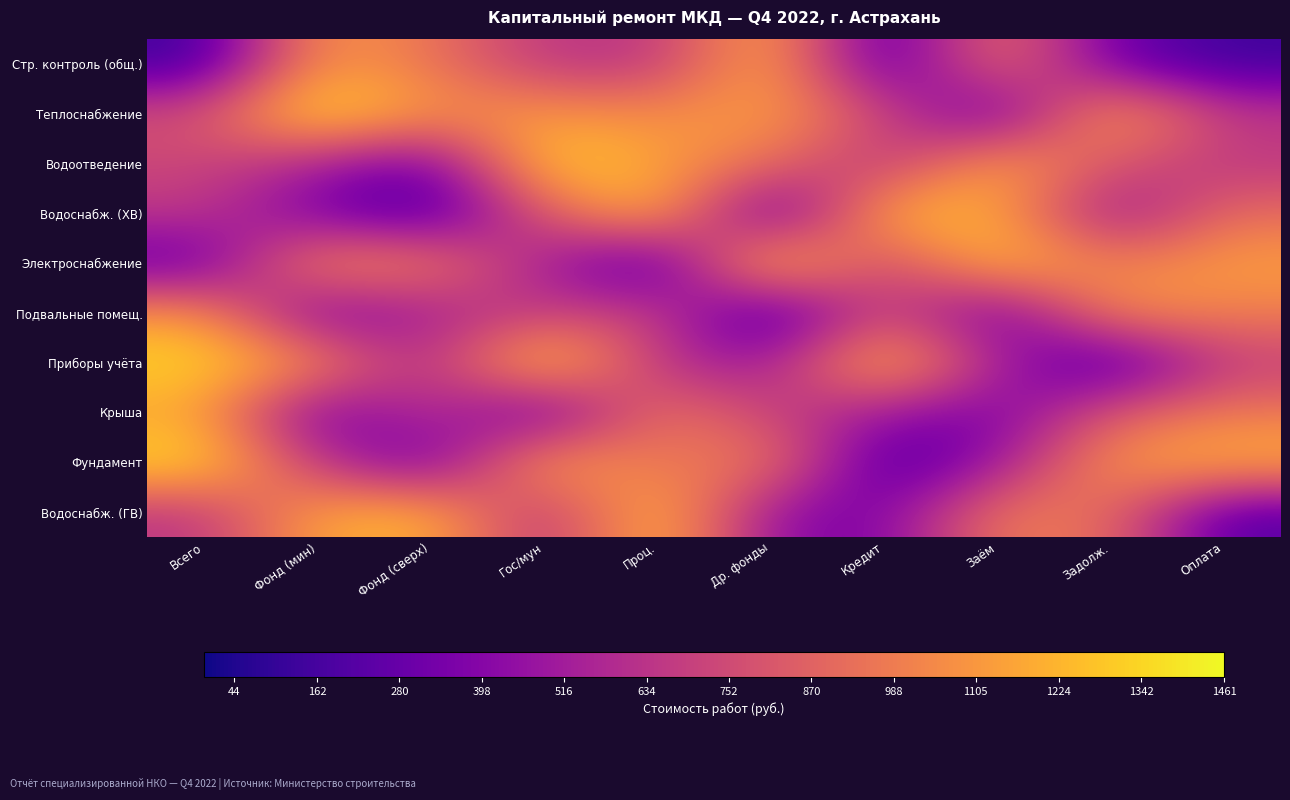

Reading left to right, extract all data points from this chart.

Стр. контроль (общ.): Всего=130	Фонд (мин)=1130	Фонд (сверх)=956	Гос/мун=641	Проц.=632	Др. фонды=1254	Кредит=125	Заём=1018	Задолж.=294	Оплата=137
Теплоснабжение: Всего=769	Фонд (мин)=1425	Фонд (сверх)=1074	Гос/мун=1112	Проц.=1048	Др. фонды=1148	Кредит=749	Заём=187	Задолж.=1226	Оплата=658
Водоотведение: Всего=731	Фонд (мин)=541	Фонд (сверх)=266	Гос/мун=1354	Проц.=1141	Др. фонды=940	Кредит=587	Заём=1202	Задолж.=796	Оплата=647
Водоснабж. (ХВ): Всего=658	Фонд (мин)=331	Фонд (сверх)=134	Гос/мун=810	Проц.=1297	Др. фонды=93	Кредит=1253	Заём=1209	Задолж.=404	Оплата=922
Электроснабжение: Всего=241	Фонд (мин)=1107	Фонд (сверх)=1023	Гос/мун=517	Проц.=99	Др. фонды=1418	Кредит=651	Заём=1304	Задолж.=990	Оплата=1137
Подвальные помещ.: Всего=1110	Фонд (мин)=284	Фонд (сверх)=531	Гос/мун=681	Проц.=727	Др. фонды=63	Кредит=798	Заём=225	Задолж.=1086	Оплата=997
Приборы учёта: Всего=1347	Фонд (мин)=1088	Фонд (сверх)=535	Гос/мун=1413	Проц.=600	Др. фонды=476	Кредит=1322	Заём=541	Задолж.=111	Оплата=686
Крыша: Всего=1162	Фонд (мин)=276	Фонд (сверх)=676	Гос/мун=189	Проц.=1002	Др. фонды=695	Кредит=482	Заём=331	Задолж.=824	Оплата=978
Фундамент: Всего=1373	Фонд (мин)=638	Фонд (сверх)=234	Гос/мун=1216	Проц.=920	Др. фонды=1023	Кредит=142	Заём=456	Задолж.=1121	Оплата=1215
Водоснабж. (ГВ): Всего=635	Фонд (мин)=1175	Фонд (сверх)=1229	Гос/мун=566	Проц.=1312	Др. фонды=421	Кредит=349	Заём=997	Задолж.=930	Оплата=204